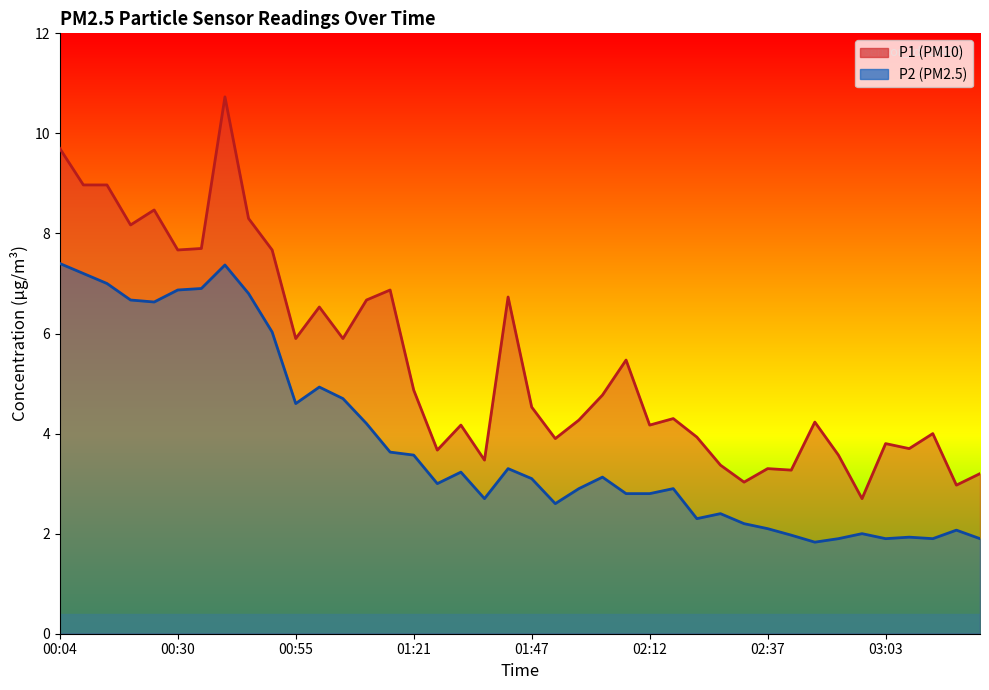

True or false: P1 and P2 cross at least once.

False